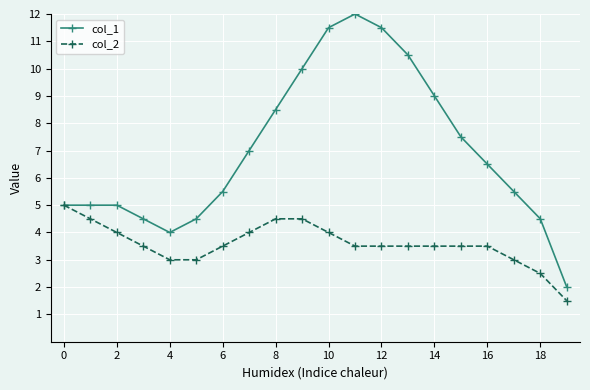

How many values in the col_1 series are below 6?

10